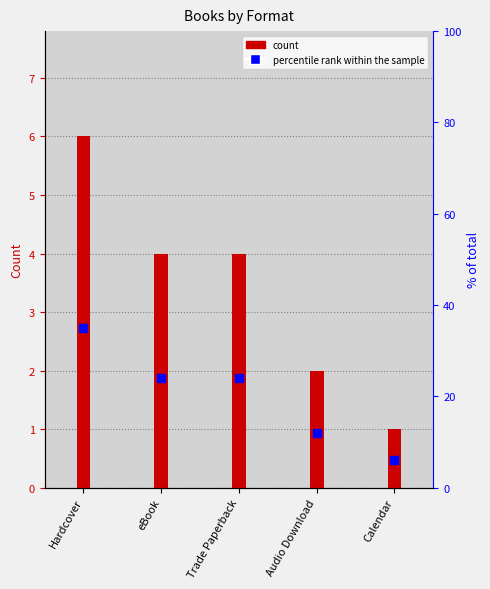

Which series has the largest Y range (max minus min)?

percentile rank within the sample